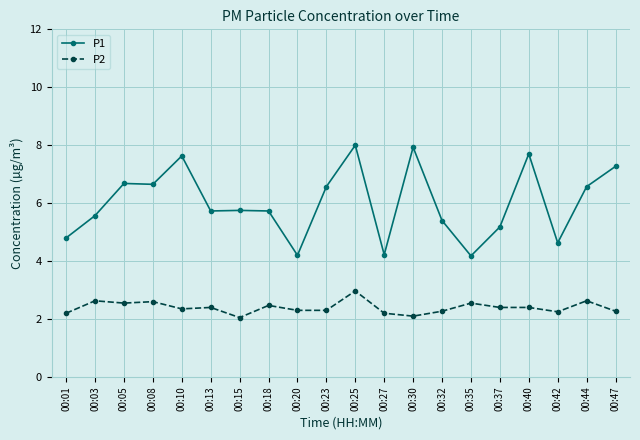

What is the difference between the highest and lowest values at 00:05?

4.1